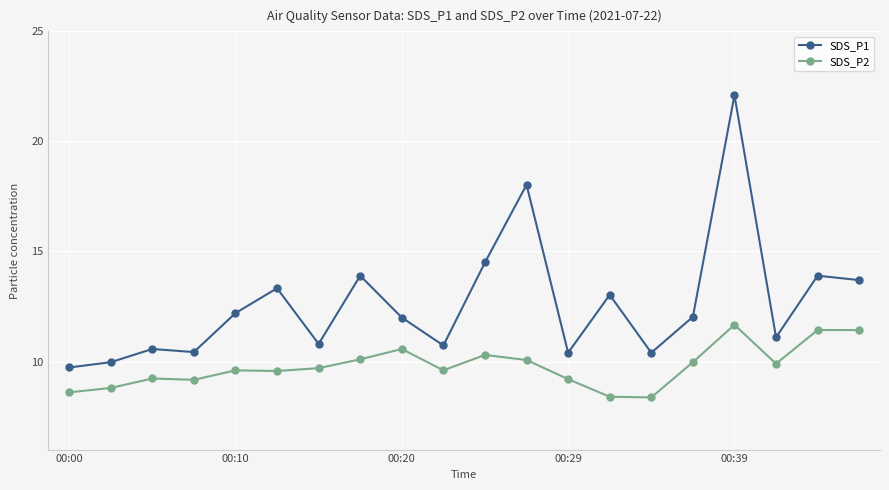

Rank the series by their average value, from lowest to highest.

SDS_P2, SDS_P1